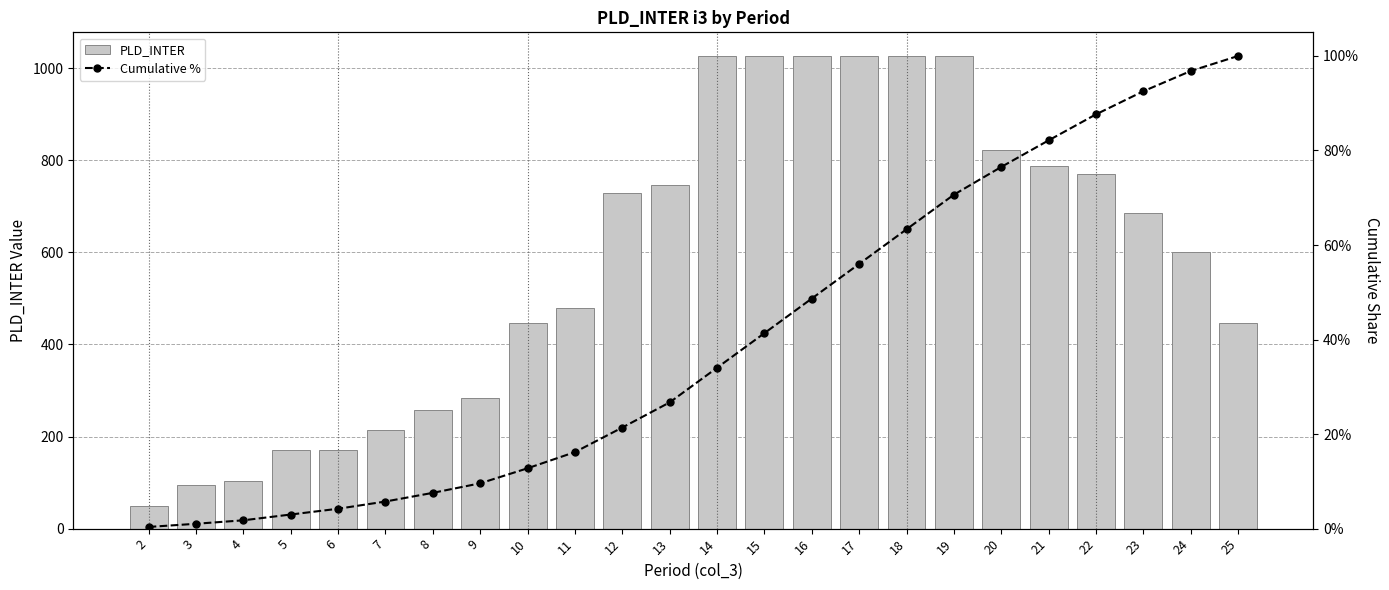

What is the difference between the PLD_INTER values at 11 and 4?

377.0